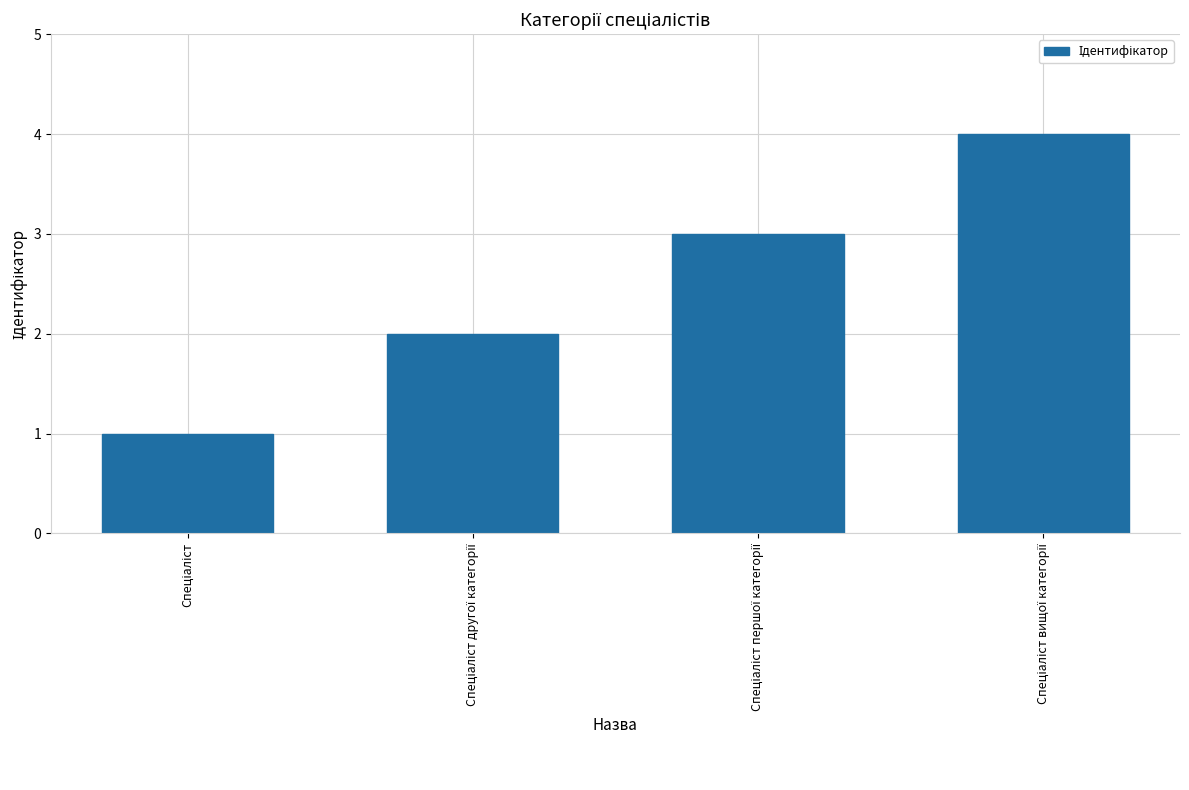

Reading left to right, transcribe all the data shown in this chart.

1	2	3	4